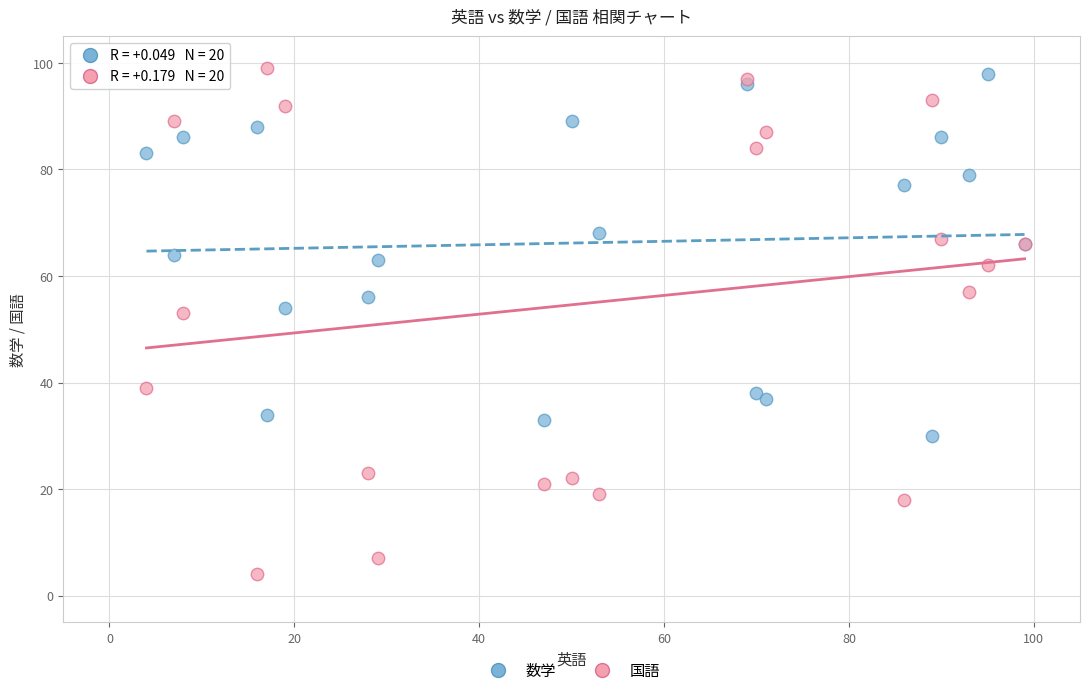

What is the X range (max minus min) for the scatter plot?

95